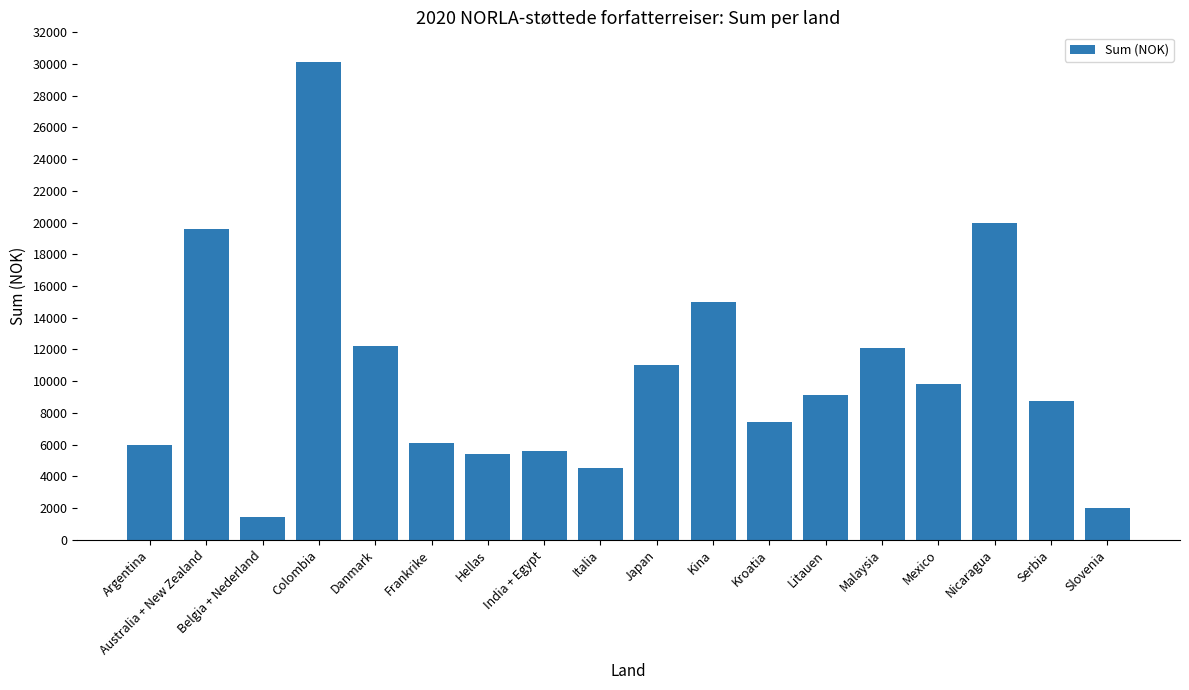

Is it true that the value at Italia is 4527?

True